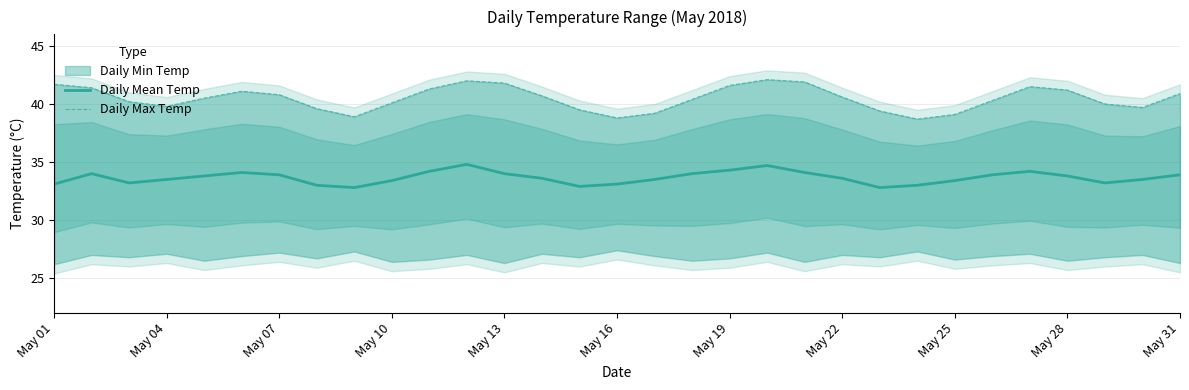

What is the sum of all Daily Mean Temp values?

1043.3